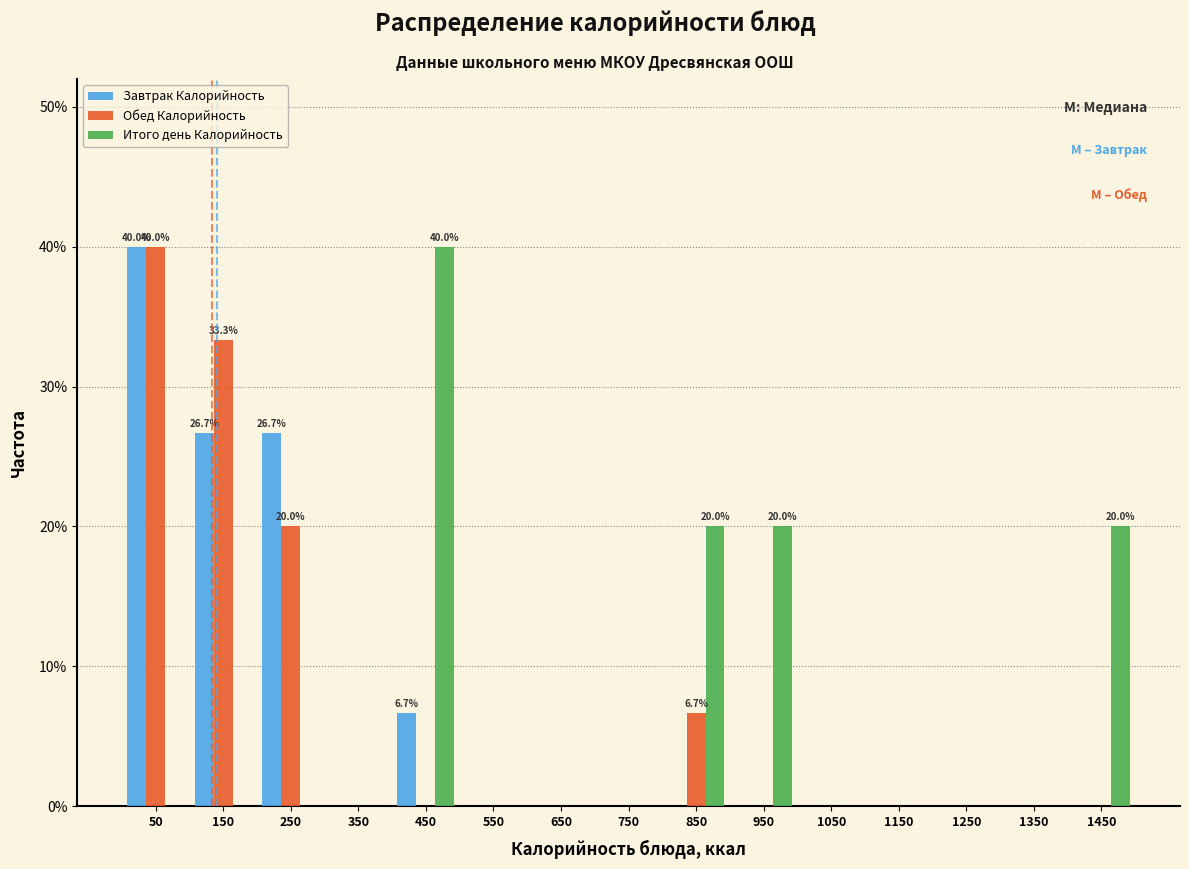

In the Обед Калорийность series, which range on the x-axis has the tallest bar?

0 to 100